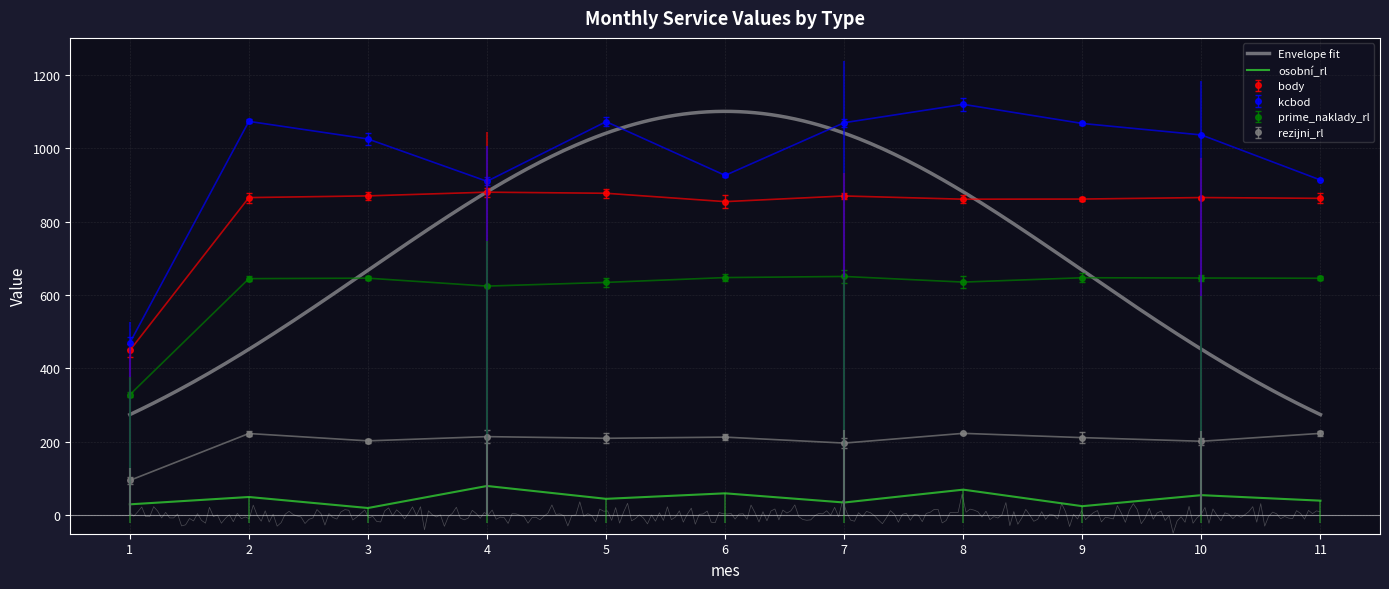

What is the average value of the kcbod series?

970.7